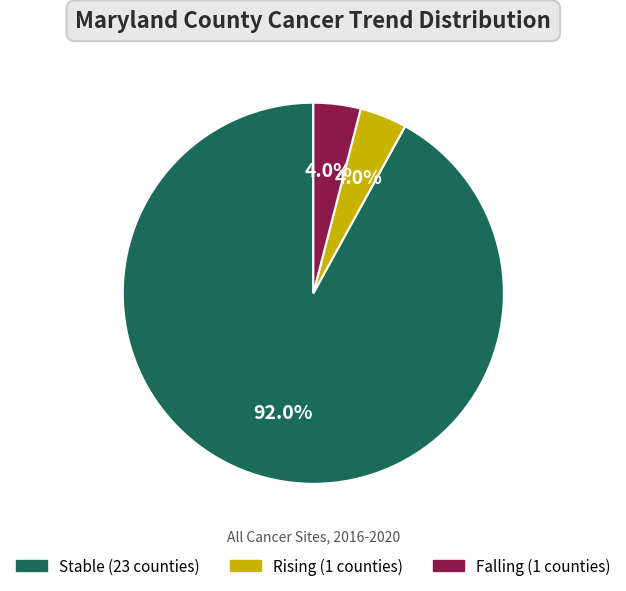

Is there any slice that represents more than half of the pie?

Yes